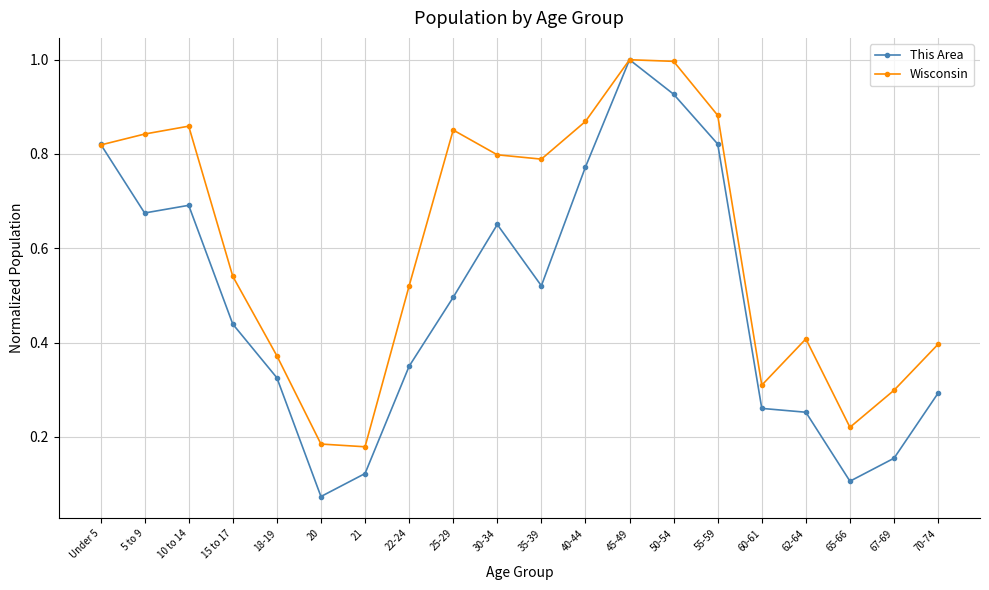

Which category has the lowest value across all series?

20